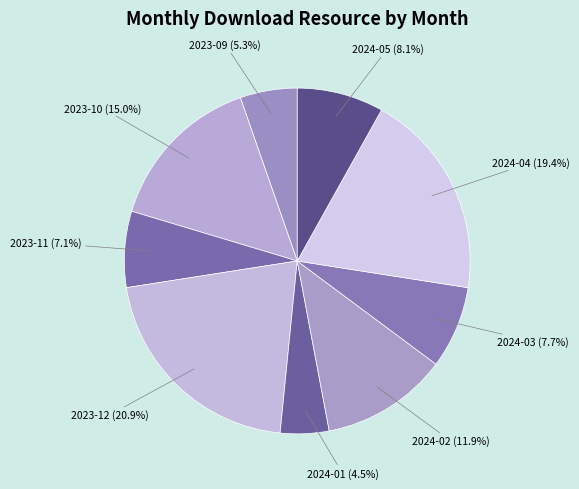

Which slice is the smallest?

2024-01